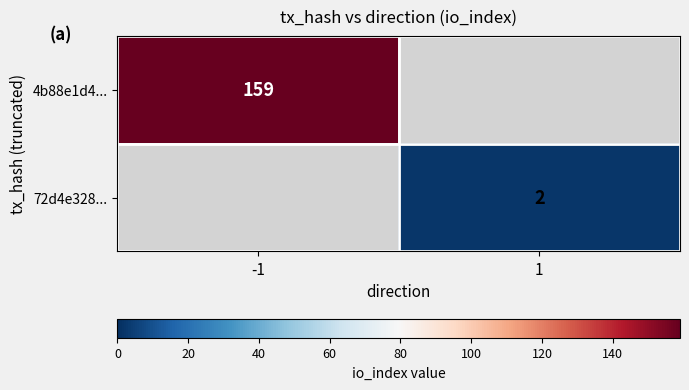

True or false: 72d4e328... has a value of 2 at 1.

True